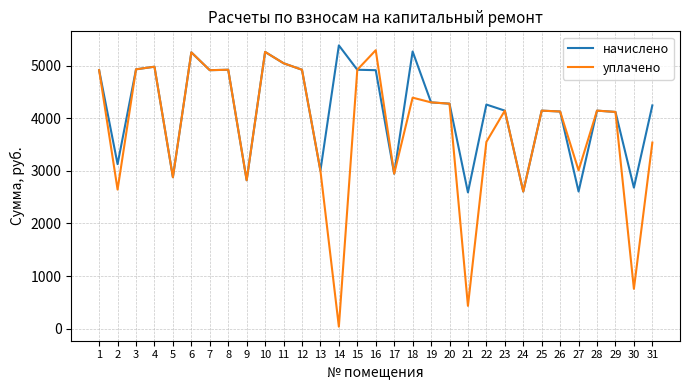

What is the maximum value shown in the chart?

5390.3